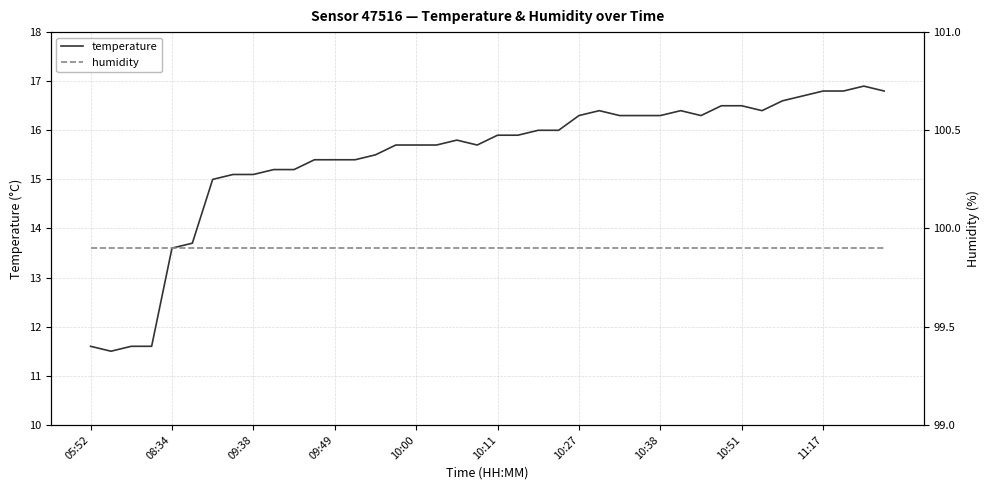

What position from the right is 31?

9